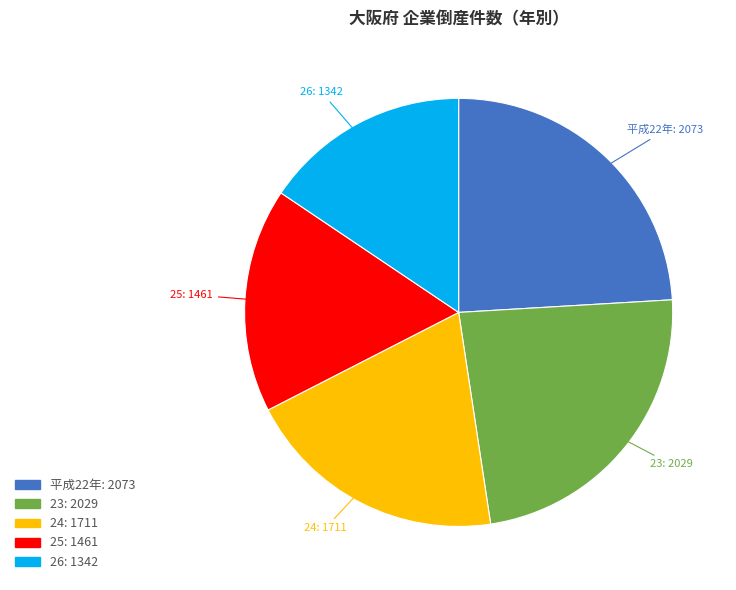

Which category has the smallest portion of the pie?

26